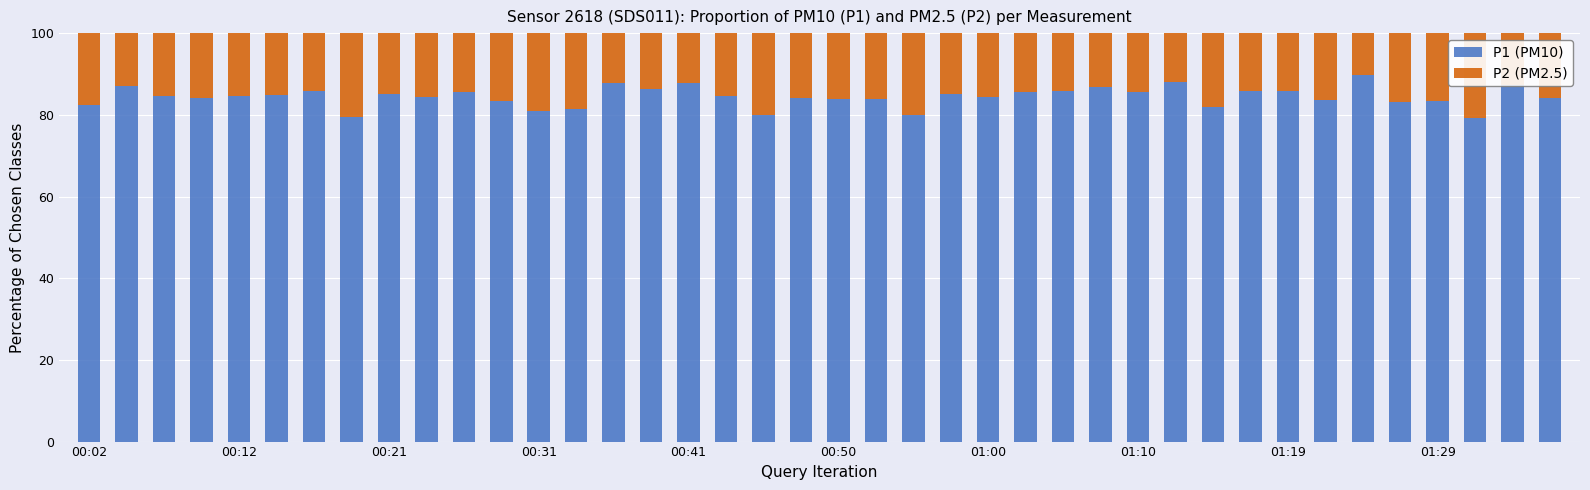

What is the maximum value for P1 (PM10)?

89.7